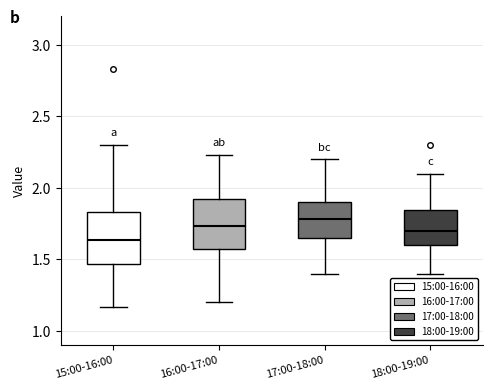

Which box has the highest median line?

17:00-18:00